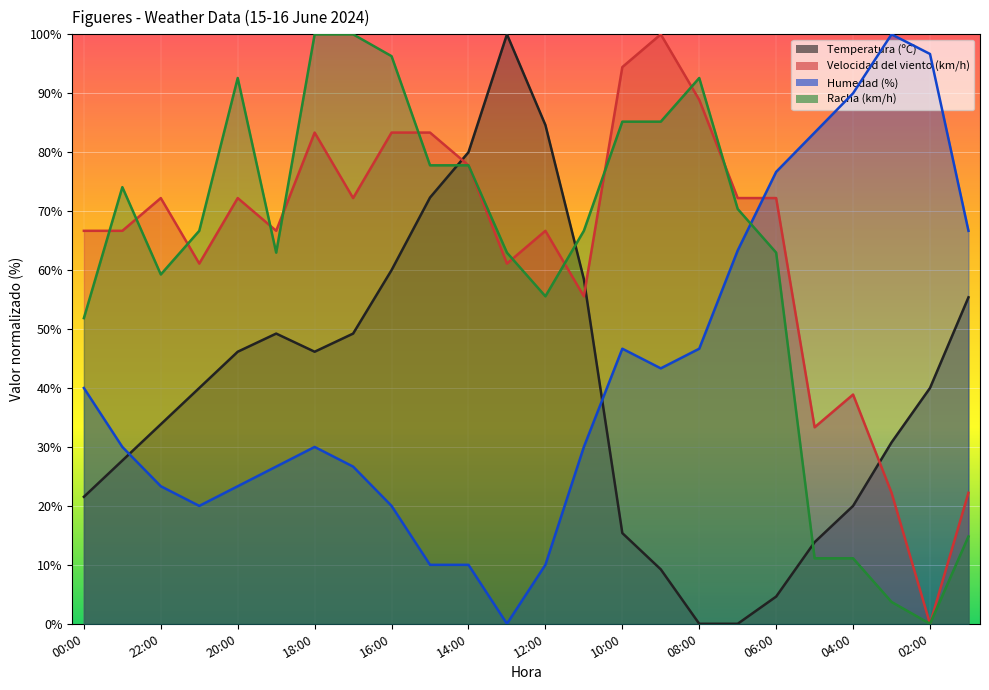

How many intersections are there between Temperatura (ºC) and Velocidad del viento (km/h)?

3